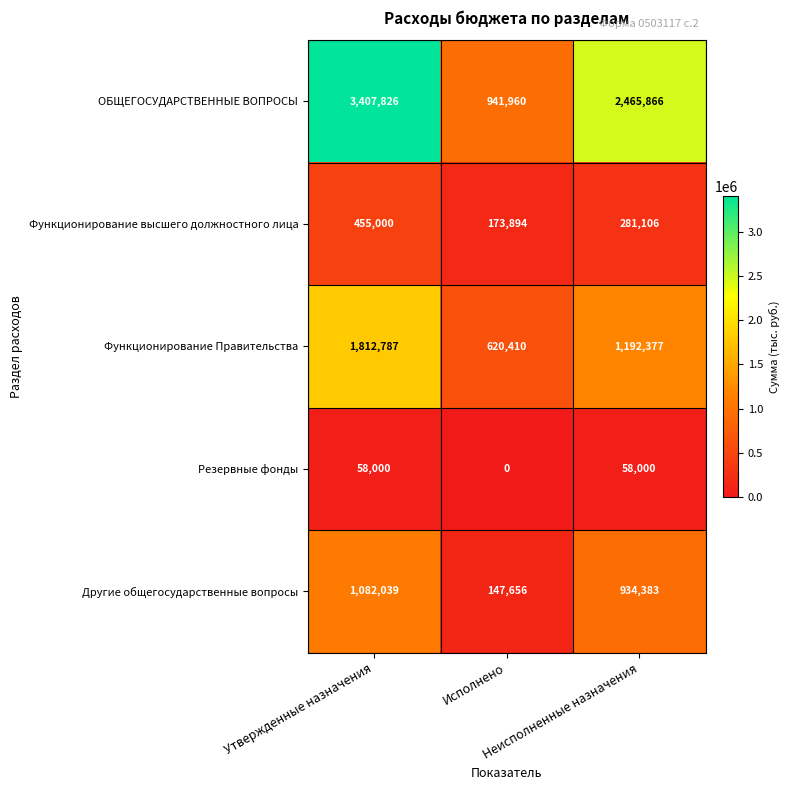

List the series in order of their peak value, highest first.

ОБЩЕГОСУДАРСТВЕННЫЕ ВОПРОСЫ, Функционирование Правительства, Другие общегосударственные вопросы, Функционирование высшего должностного лица, Резервные фонды